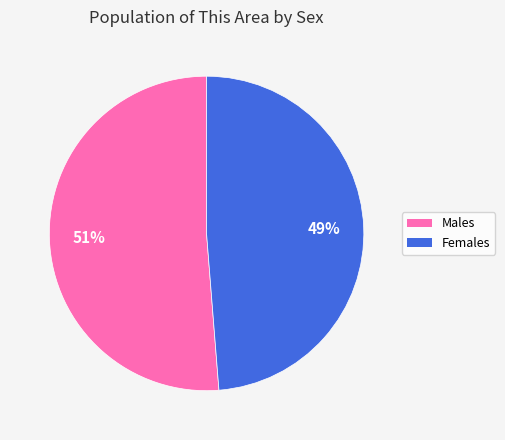

Is there any slice that represents more than half of the pie?

Yes